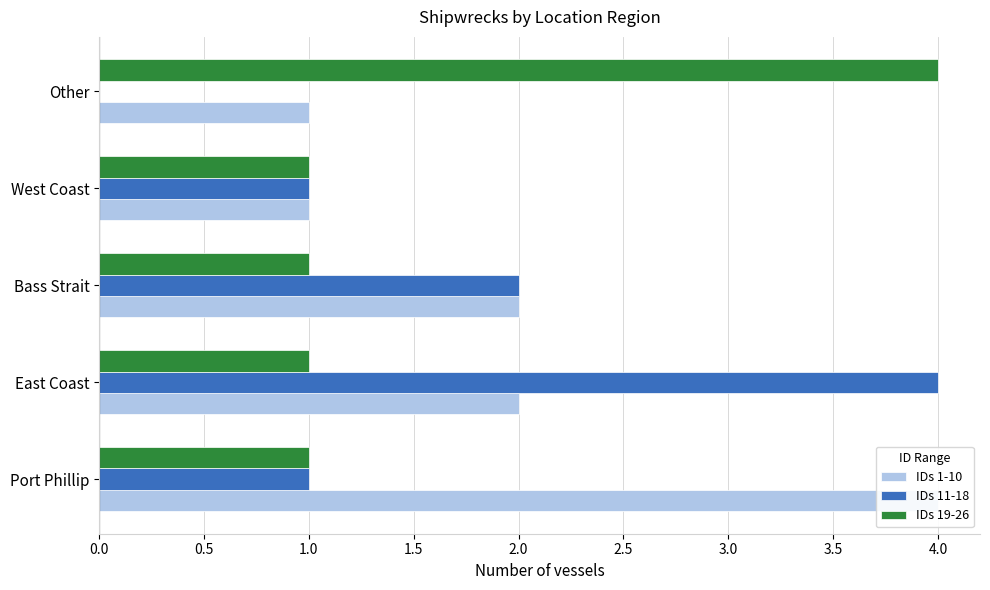

What is the difference between the IDs 11-18 values at 2.0 and 0.5?

4